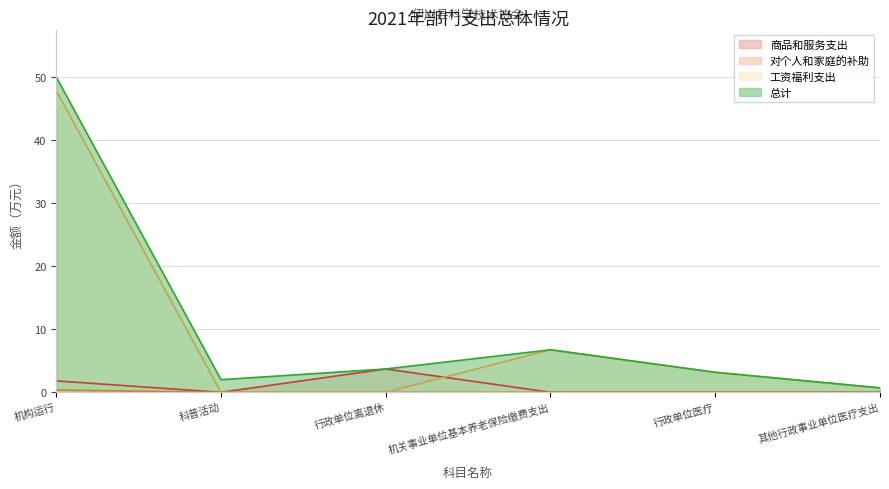

Is it true that 对个人和家庭的补助 equals -0.1 at 行政单位医疗?

False